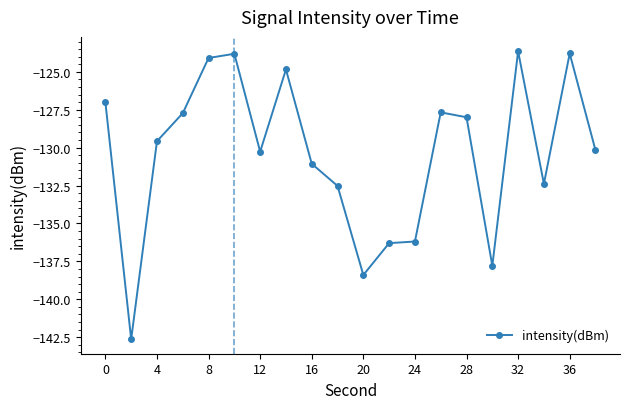

Reading left to right, list all the values displayed in this chart.

-127.0	-142.6	-129.6	-127.7	-124.1	-123.8	-130.3	-124.8	-131.1	-132.5	-138.4	-136.3	-136.2	-127.7	-128.0	-137.8	-123.6	-132.4	-123.8	-130.2